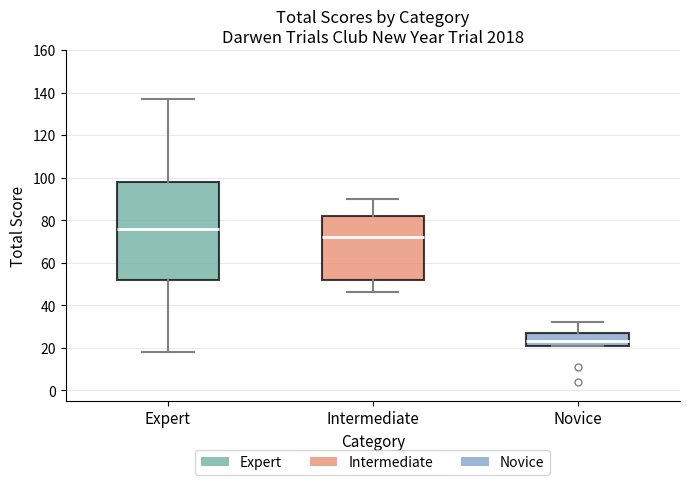

Reading left to right, read every box against the y-axis: the position of its median line, the range the box covers, and the ends of its whiskers. The values are not printed on the chart, so give them approximately, as read against the axis.

Expert: median 76, box 52 to 98, whiskers 18 to 138
Intermediate: median 72, box 52 to 82, whiskers 46 to 90
Novice: median 24, box 22 to 28, whiskers 22 to 32